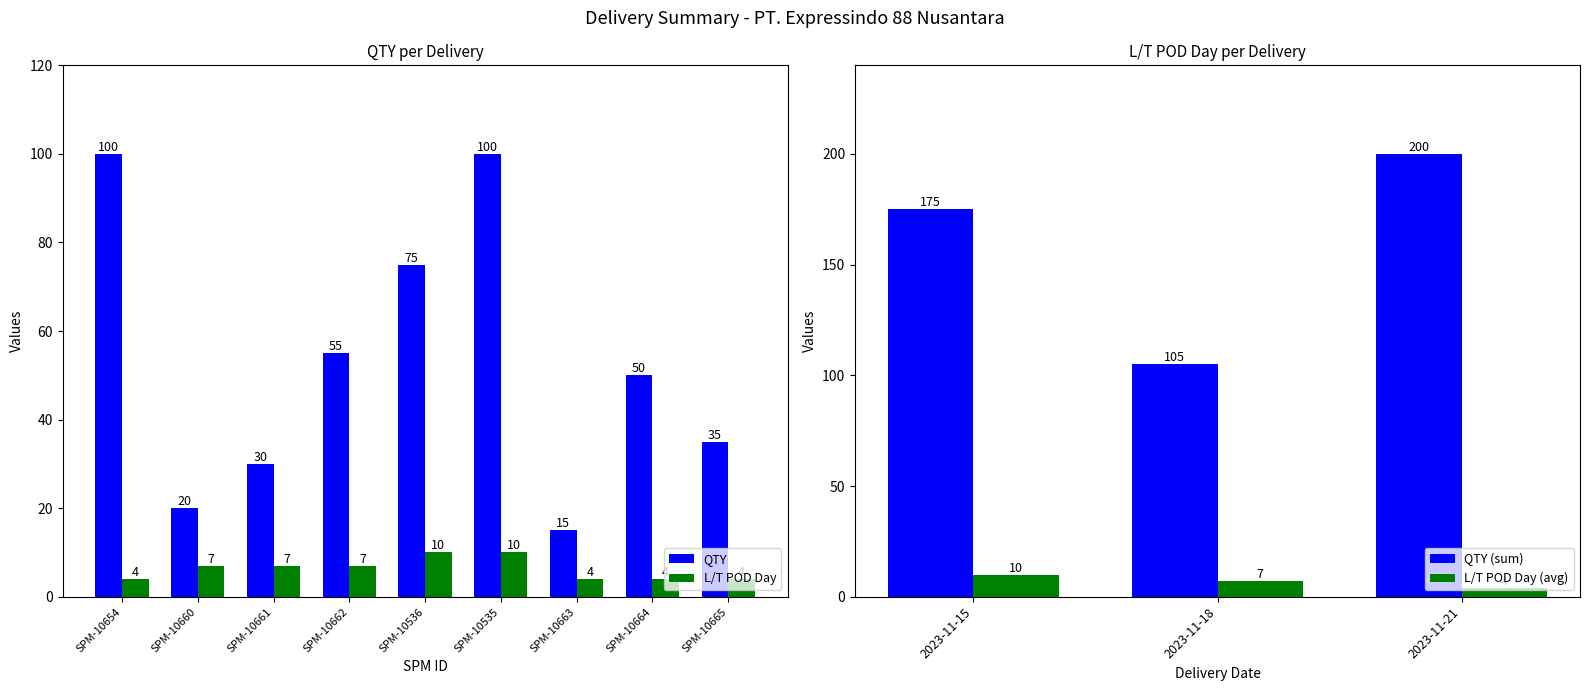

What is the highest value of the L/T POD Day series?

10